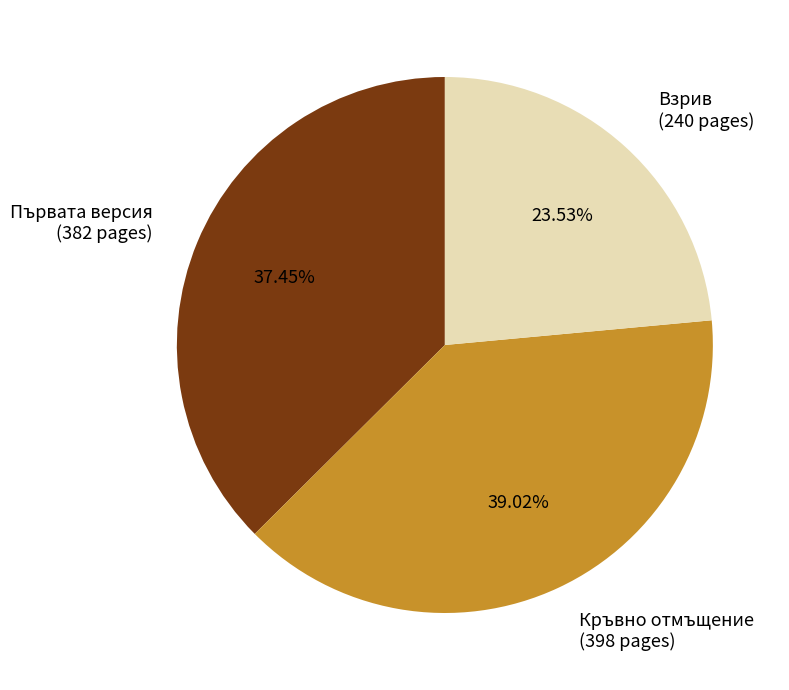

Is there a majority slice in this chart?

No